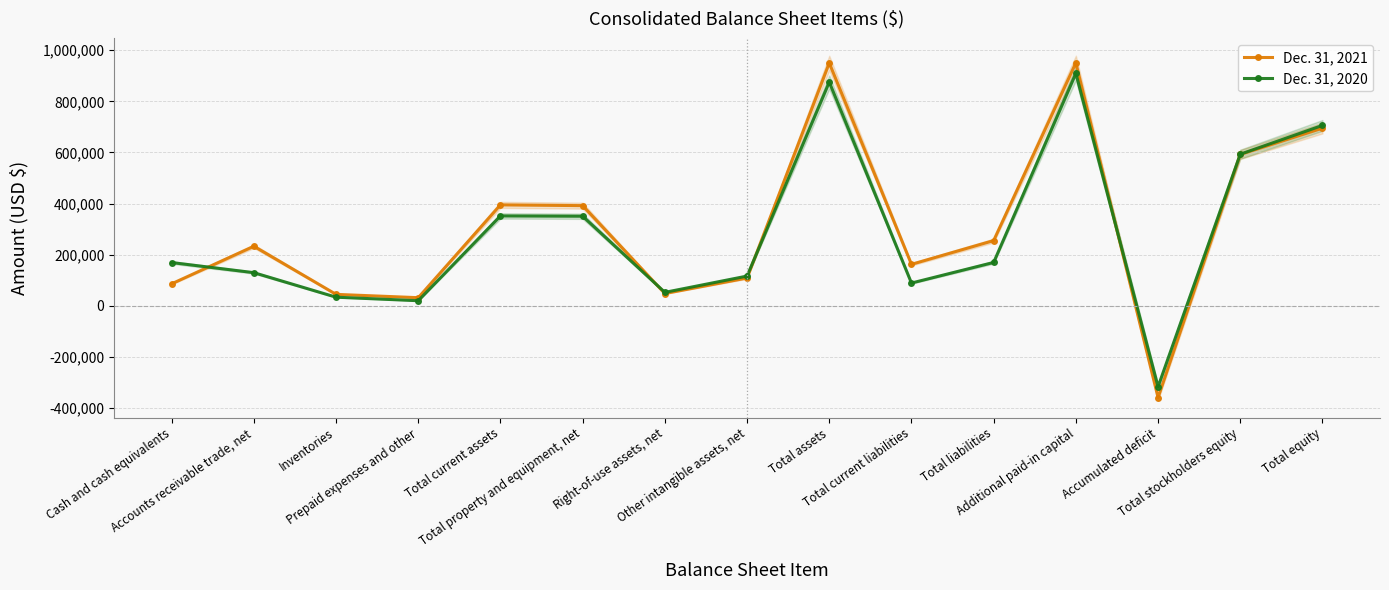

What is the average value of the Dec. 31, 2020 series?

283086